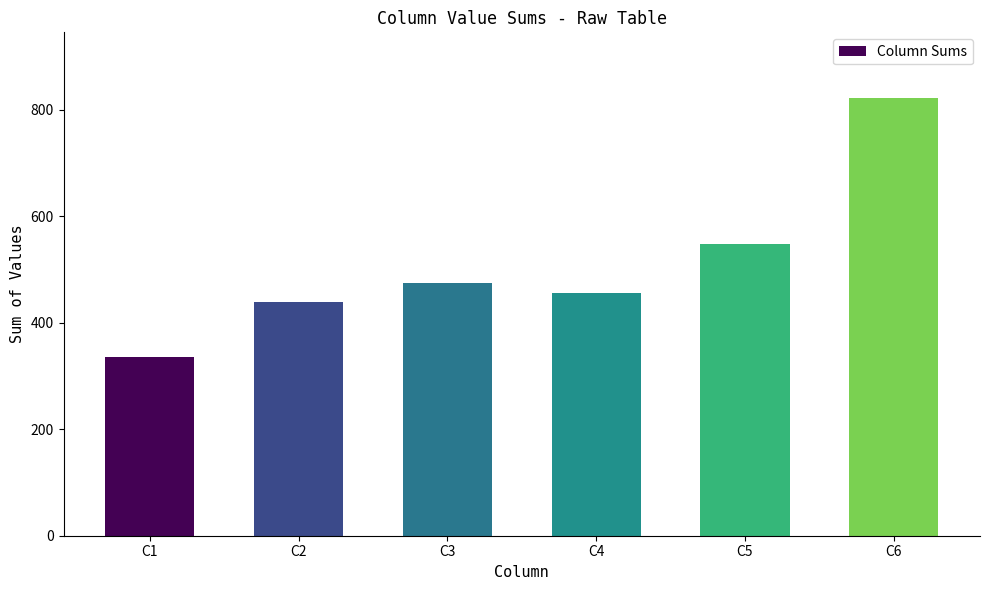

How many data points are less than 474?

3